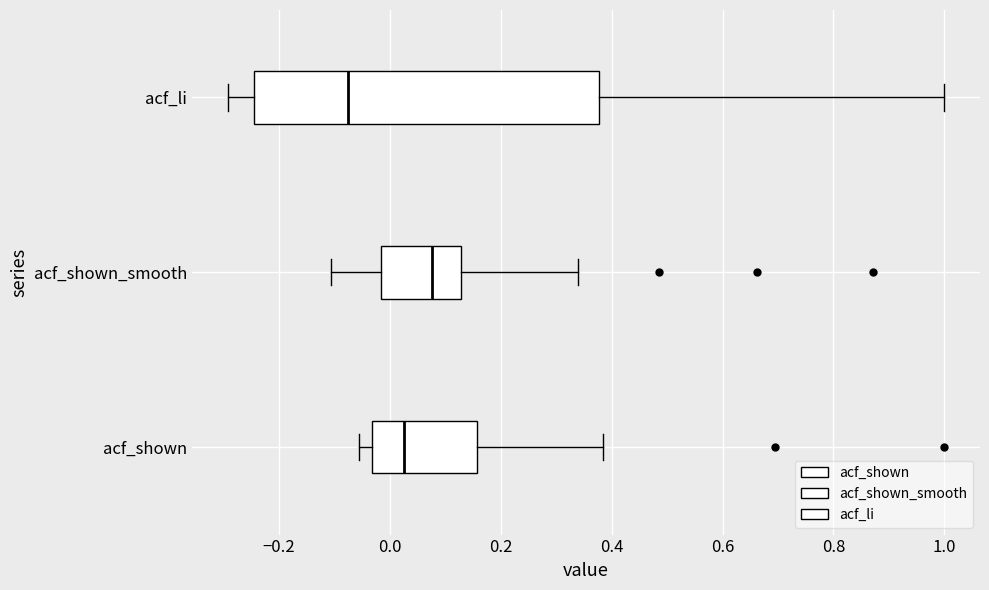

Where is the right edge of the box for acf_li on the x-axis? The values are not printed on the chart, so give them approximately, as read against the axis.

0.38